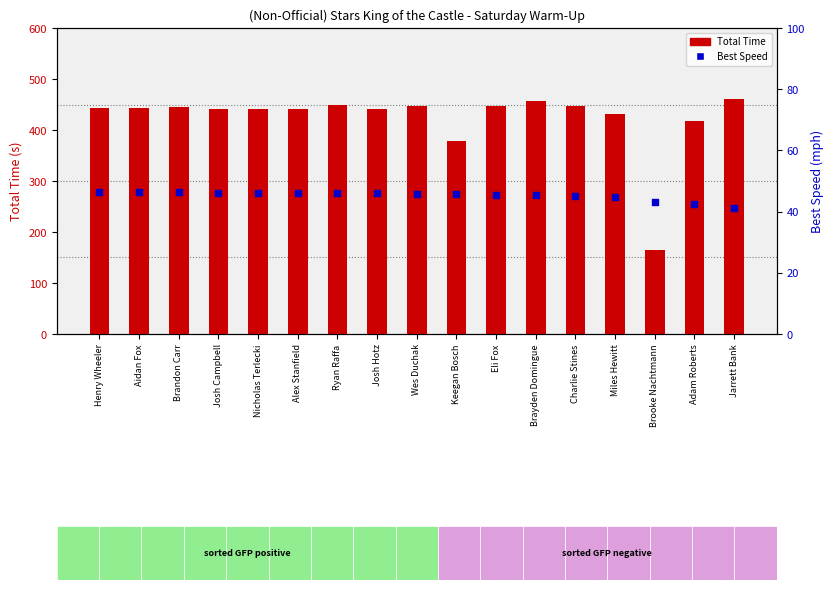

Which series has the largest Y range (max minus min)?

Total Time